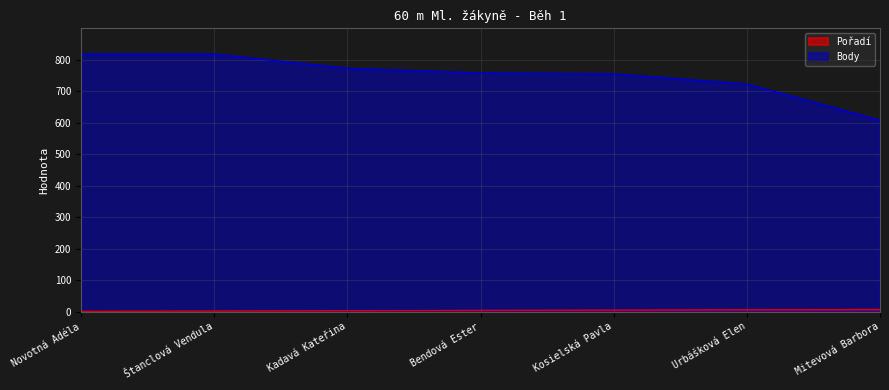

Is it true that Pořadí equals 6 at Urbášková Elen?

True